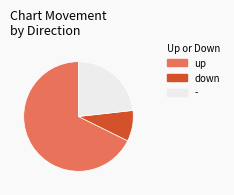

Between - and up, which is larger?

up